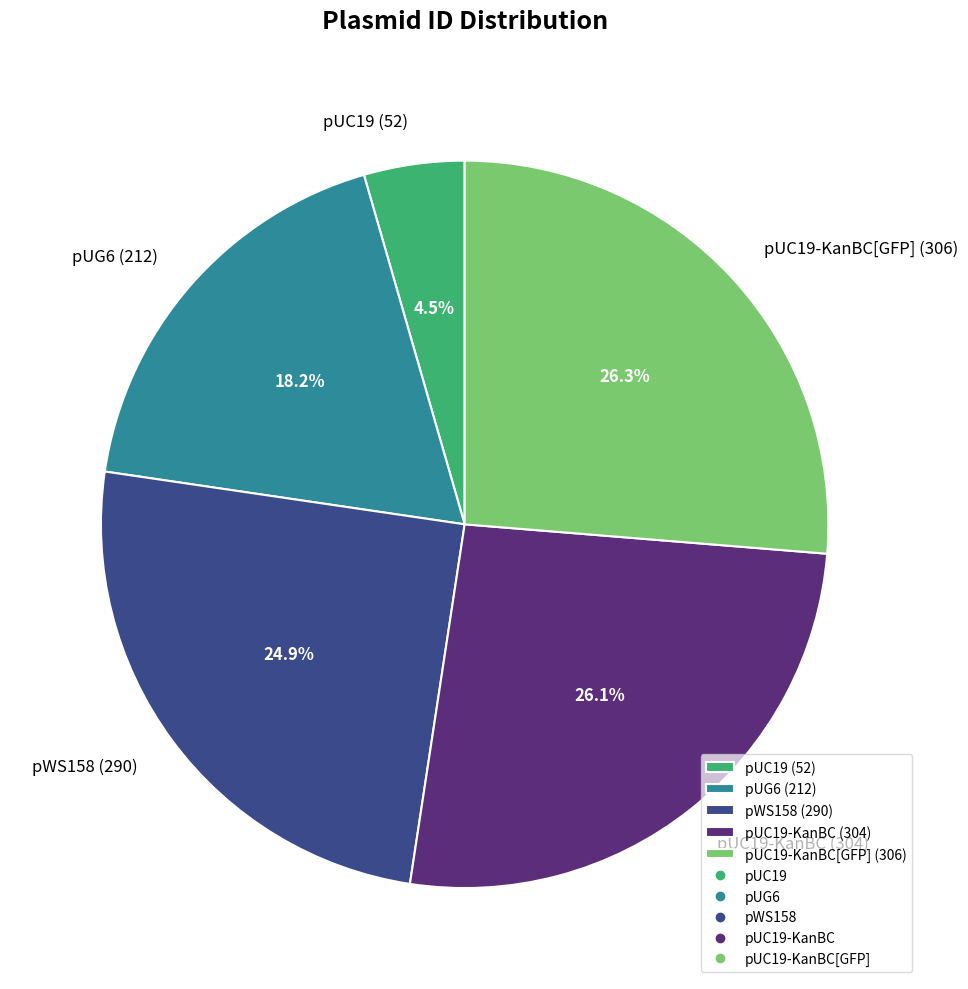

Count the number of slices in the pie.

5